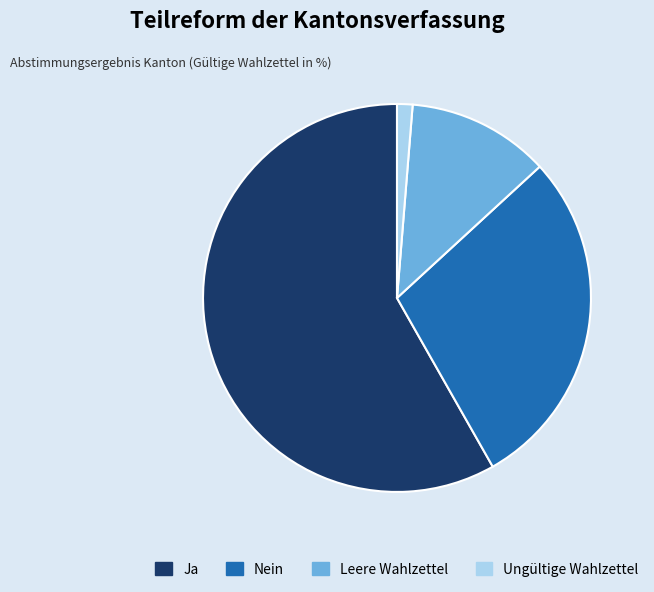

How many segments does this pie chart have?

4